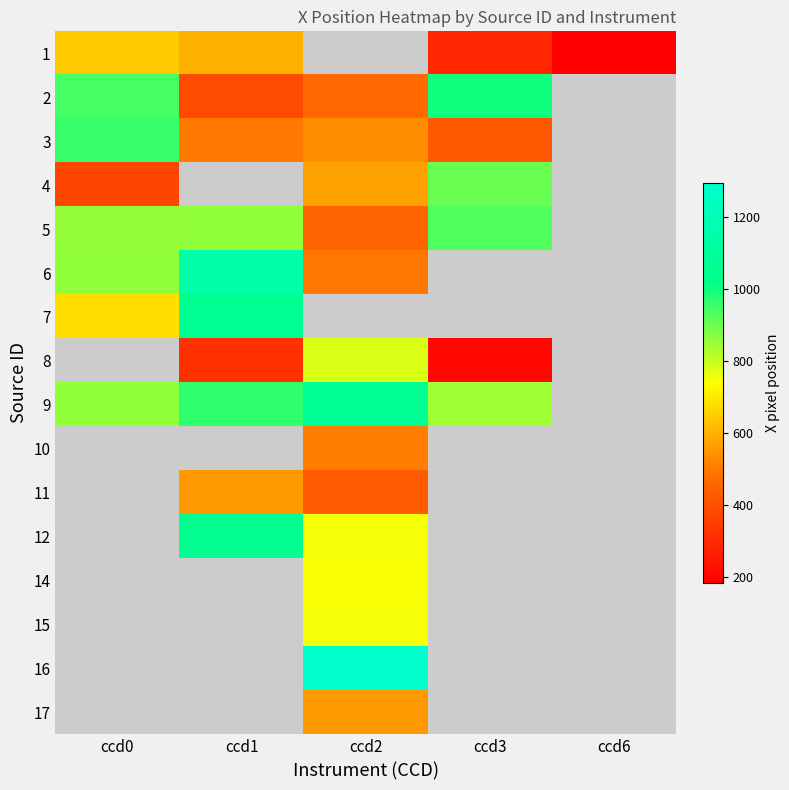

True or false: 11 has a value of 555.2 at ccd1.

True